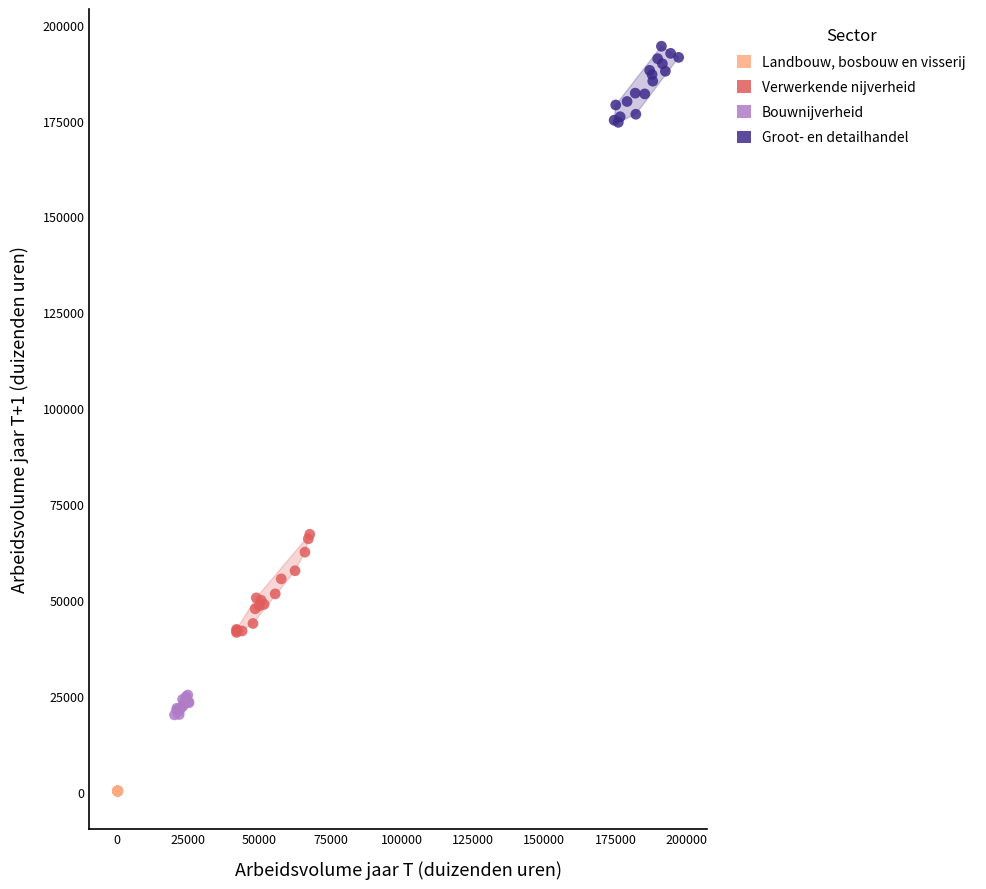

Which series contains the lowest Y value?

Landbouw, bosbouw en visserij